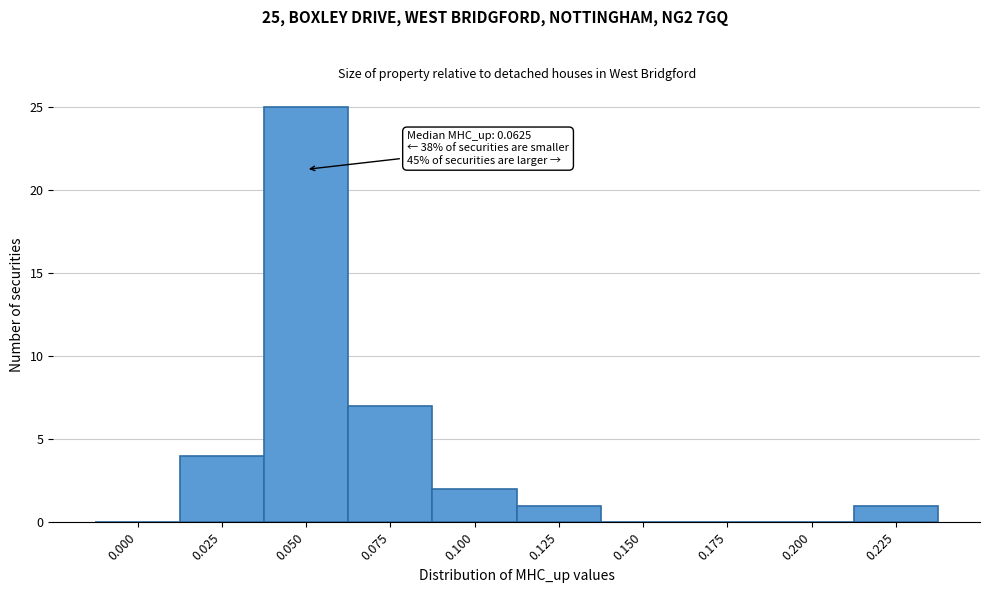

Reading right to left, list all the values displayed in this chart.

0.225=1	0.200=0	0.175=0	0.150=0	0.125=1	0.100=2	0.075=7	0.050=25	0.025=4	0.000=0